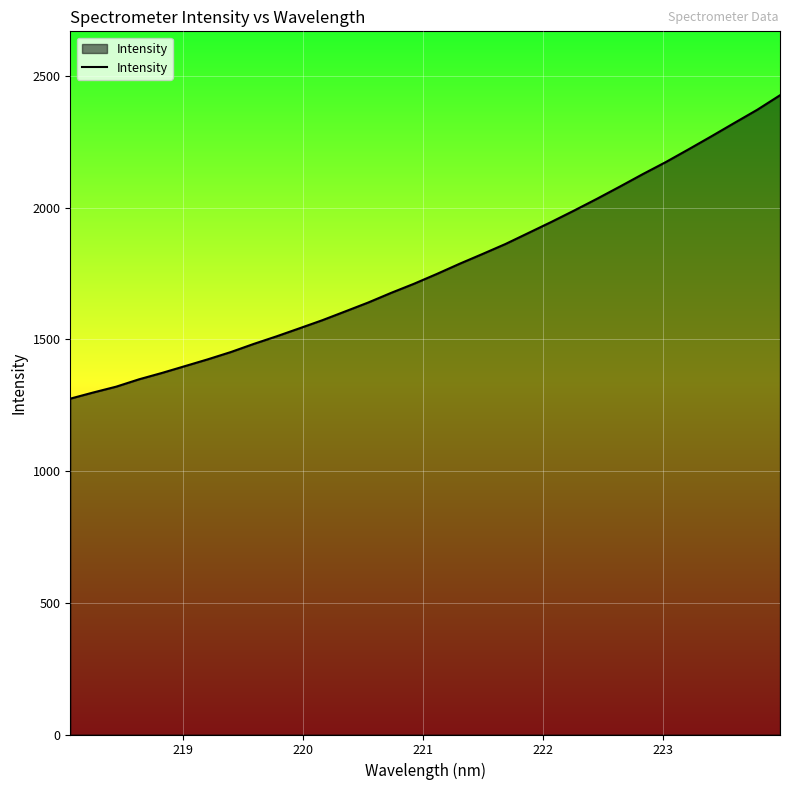

What is the greatest value displayed?

2427.2